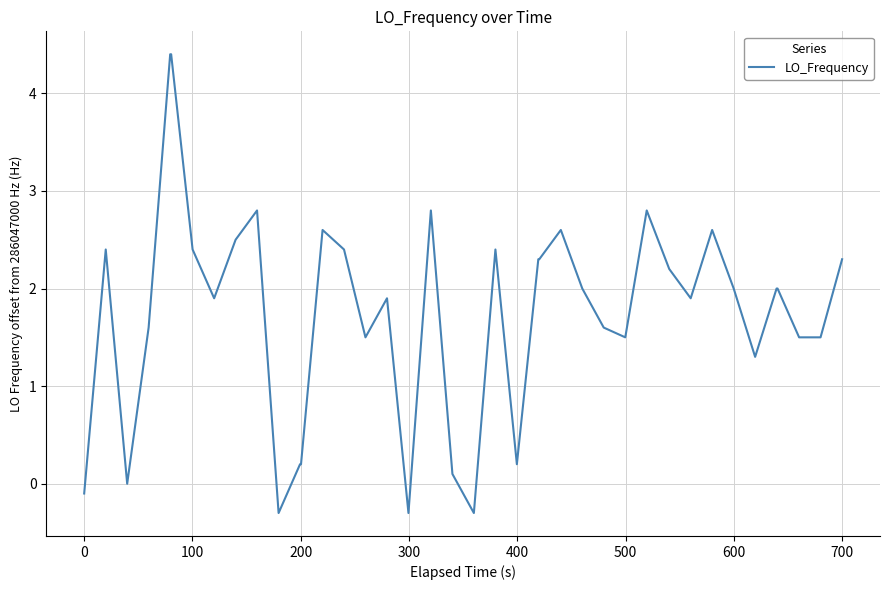

What is the smallest value displayed?

-0.3